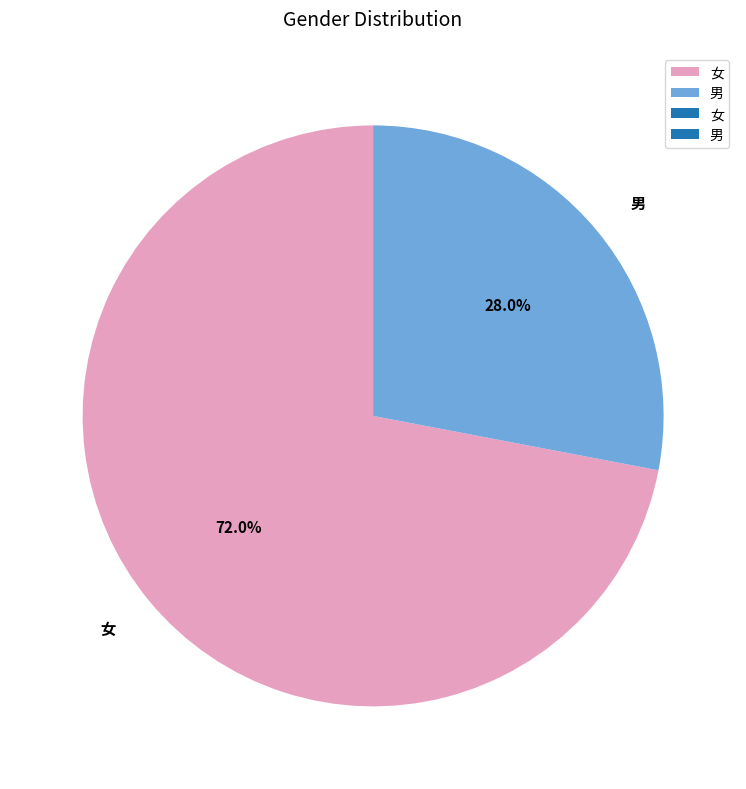

True or false: 女 accounts for 85% of the total.

False